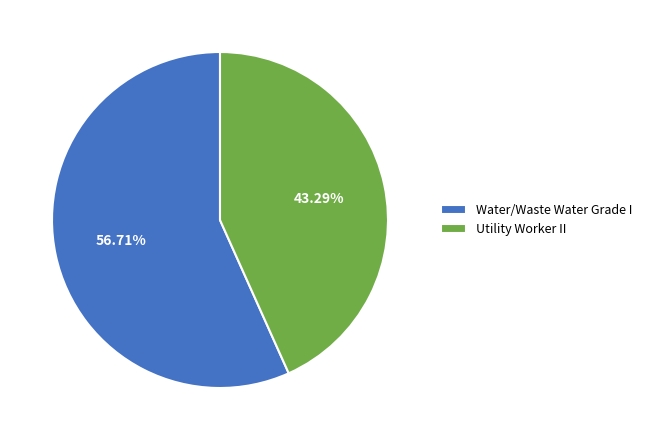

Is it true that Utility Worker II is 43% of the pie?

True